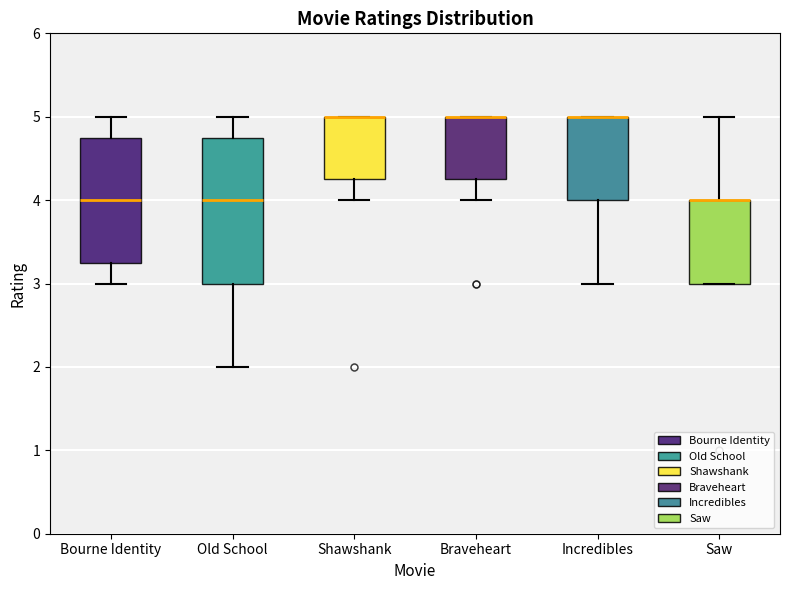

Reading left to right, read every box against the y-axis: the position of its median line, the range the box covers, and the ends of its whiskers. The values are not printed on the chart, so give them approximately, as read against the axis.

Bourne Identity: median 4.0, box 3.3 to 4.8, whiskers 3.0 to 5.0
Old School: median 4.0, box 3.0 to 4.8, whiskers 2.0 to 5.0
Shawshank: median 5.0 (drawn on the box's upper edge), box 4.3 to 5.0, whiskers 4.0 to 5.0
Braveheart: median 5.0 (drawn on the box's upper edge), box 4.3 to 5.0, whiskers 4.0 to 5.0
Incredibles: median 5.0 (drawn on the box's upper edge), box 4.0 to 5.0, whiskers 3.0 to 5.0
Saw: median 4.0 (drawn on the box's upper edge), box 3.0 to 4.0, whiskers 3.0 to 5.0